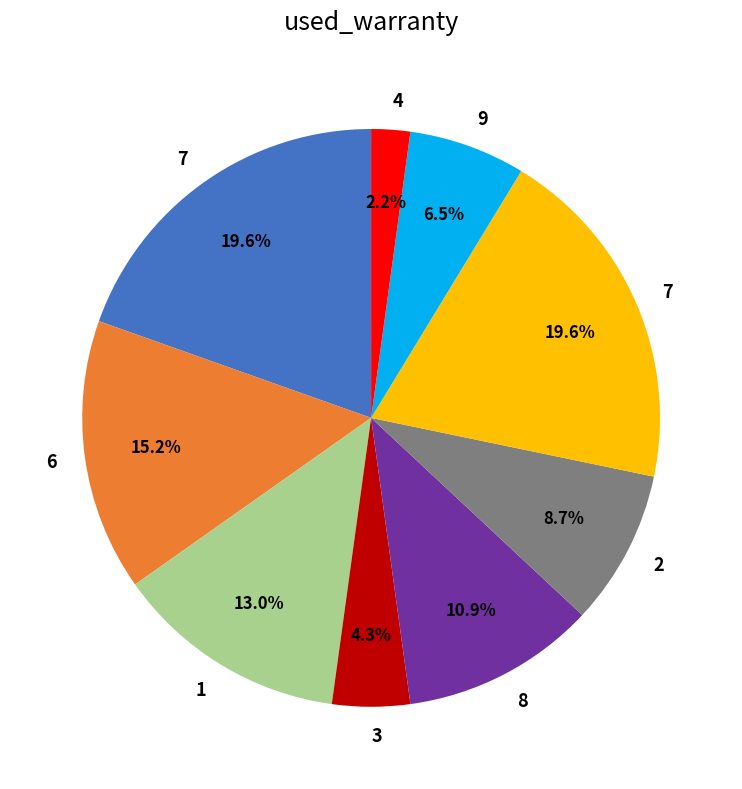

Is there a majority slice in this chart?

No